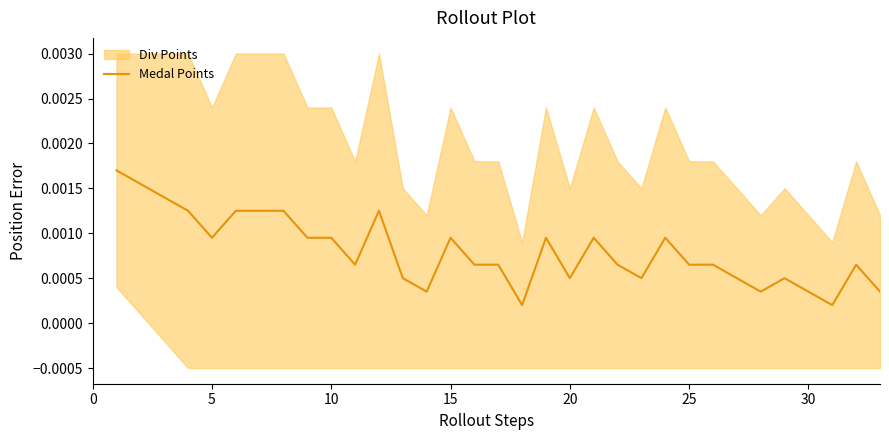

Count the values in the range 0 to 1.

33